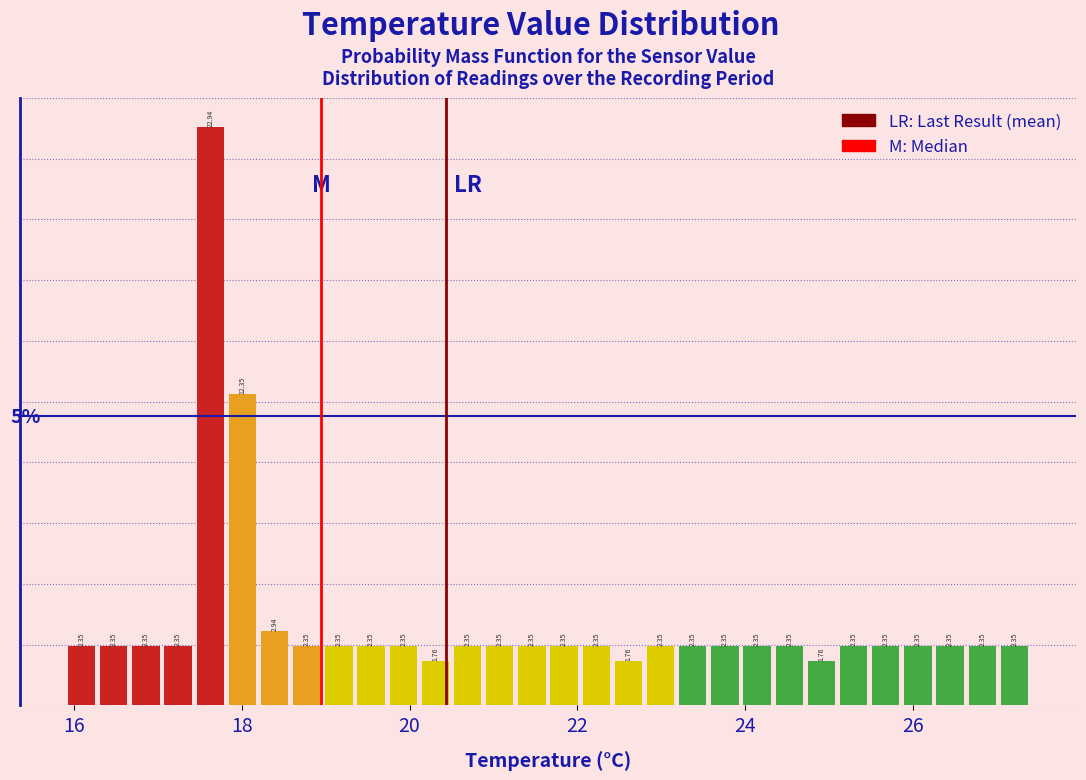

Around what value on the x-axis is the tallest bar? Give the approximate position of its centre, as read against the axis.

17.6